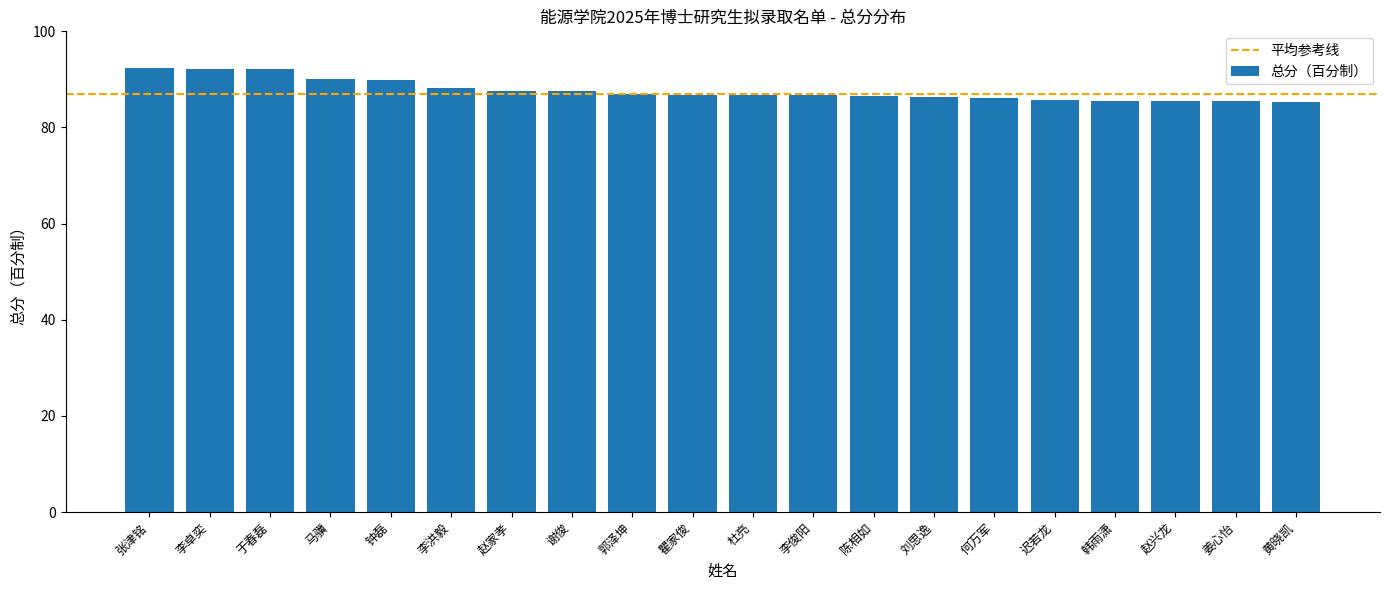

How many categories are shown in the chart?

20